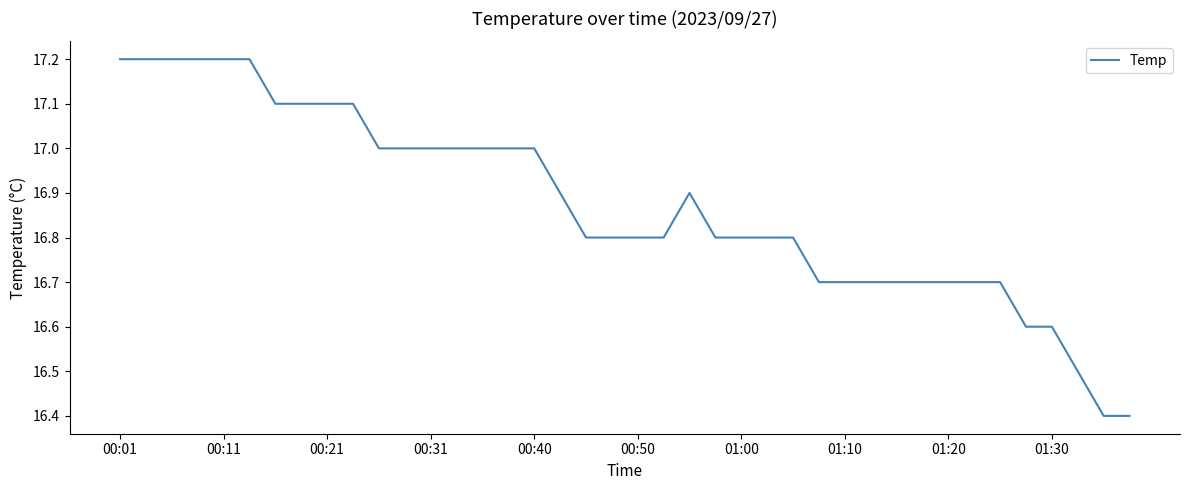

What is the difference between the maximum and minimum values?

0.8